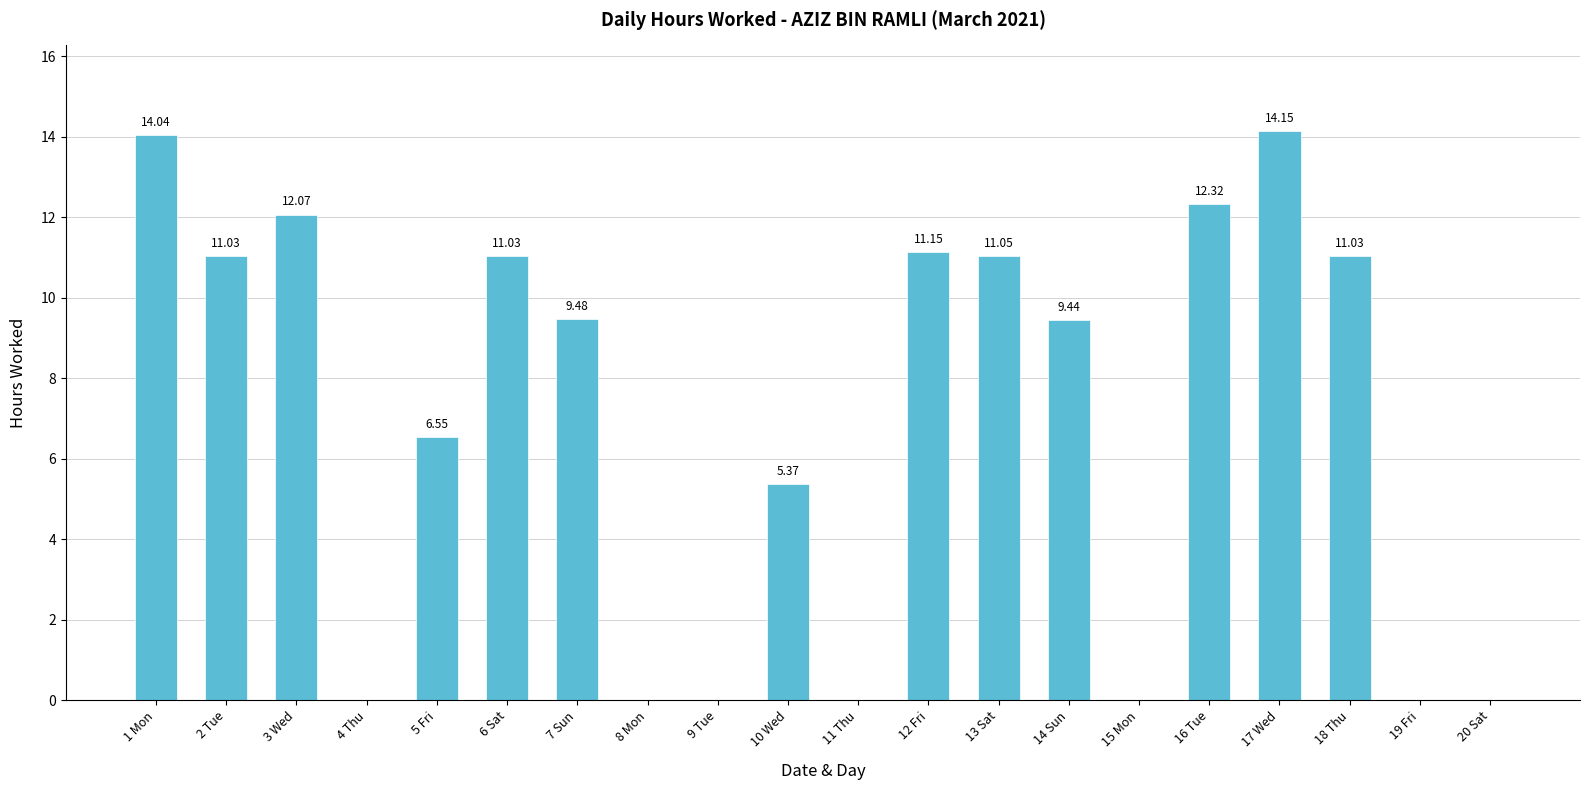

What is the sum of the values at 5 Fri and 7 Sun?

16.0